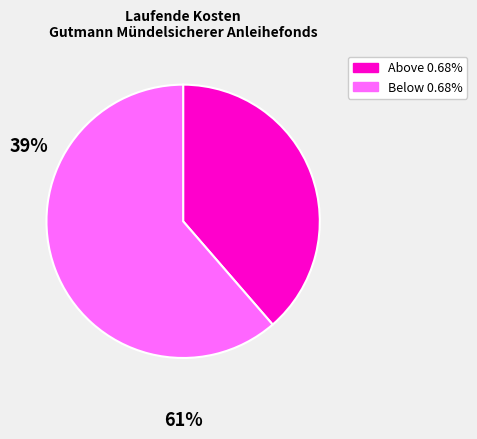

Does any single category account for the majority?

Yes